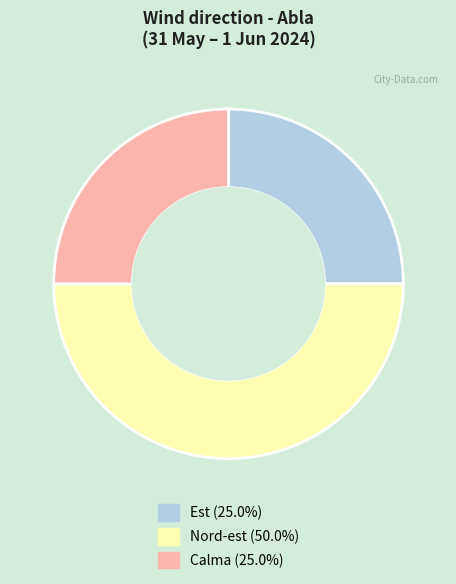

How many segments does this pie chart have?

3